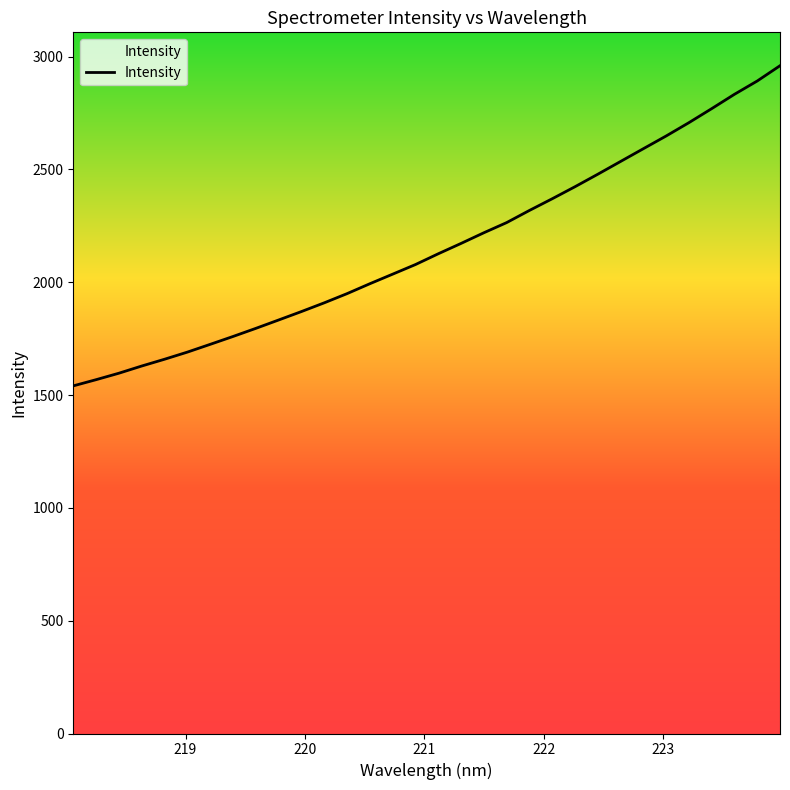

What is the difference between the maximum and minimum values?

1418.7